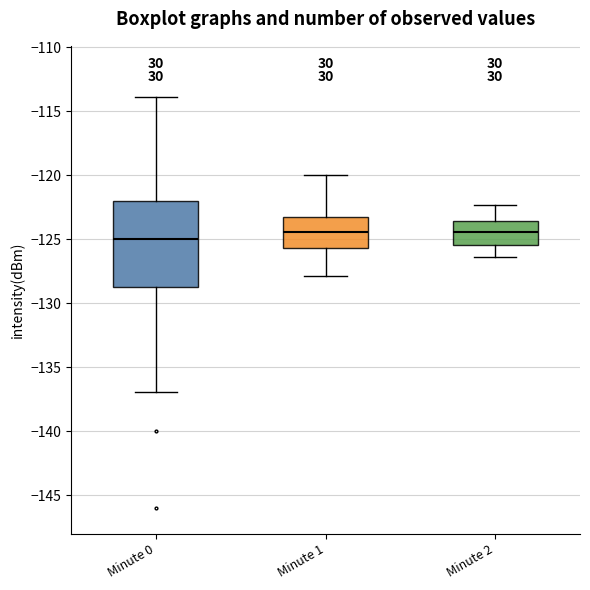

Which box's median line is the lowest?

Minute 0